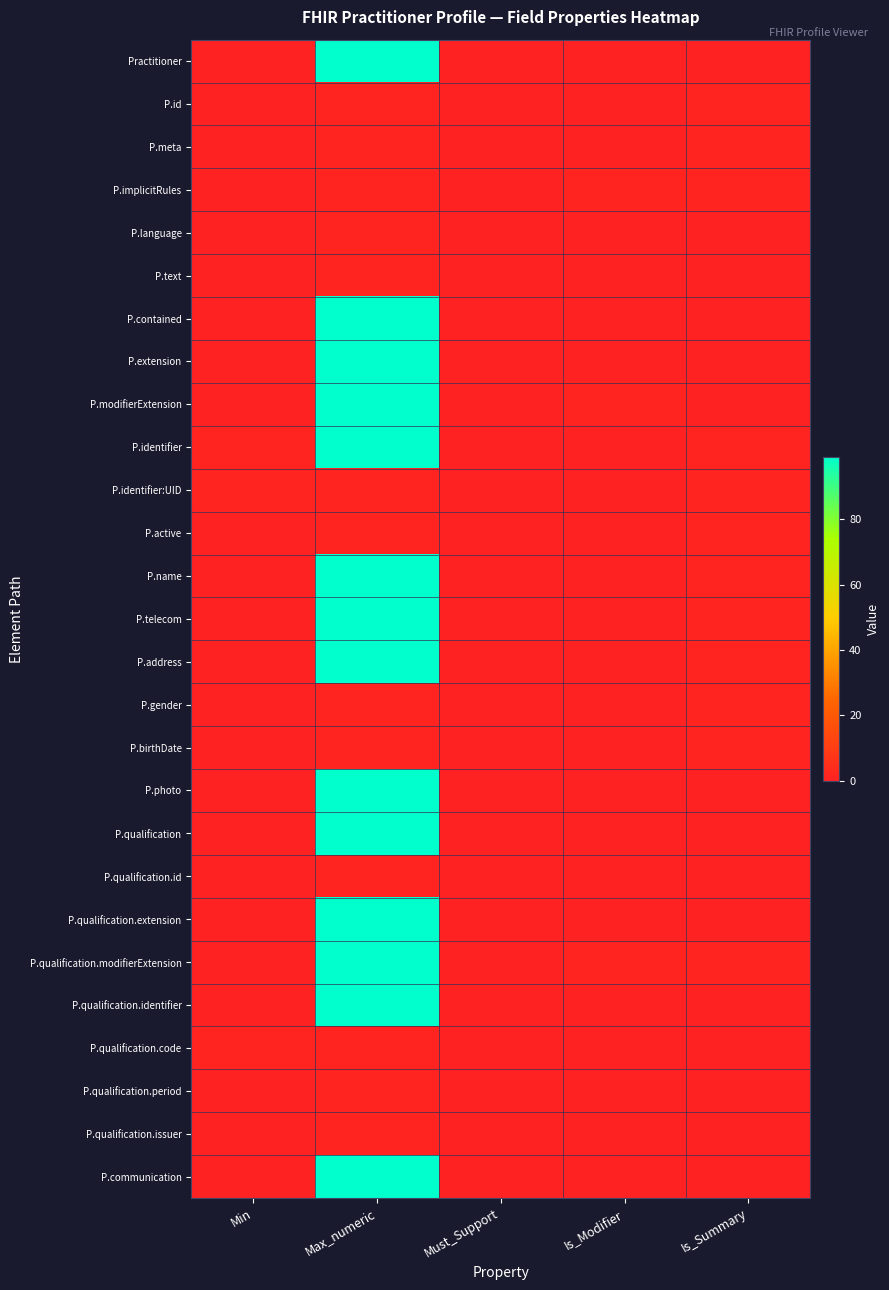

Which series has the largest total across all categories?

P.identifier